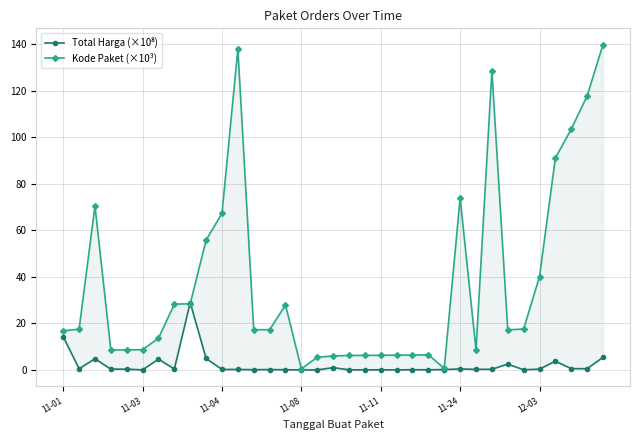

The Total Harga (×10⁸) series shows 0.2 at 11-24. True or false?

False